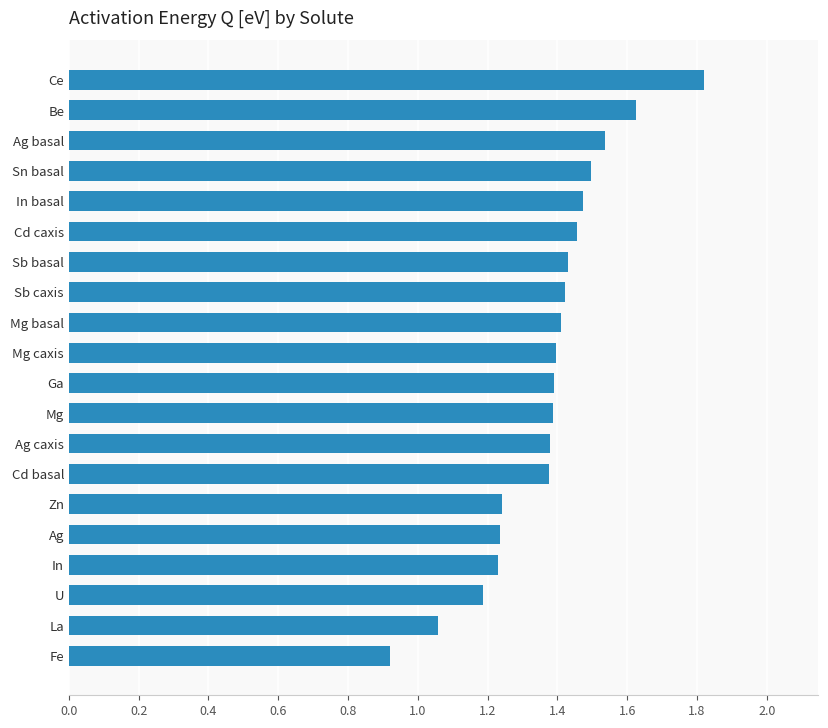

What is the ratio of the value at Ag caxis to the value at Sb caxis?

1.0